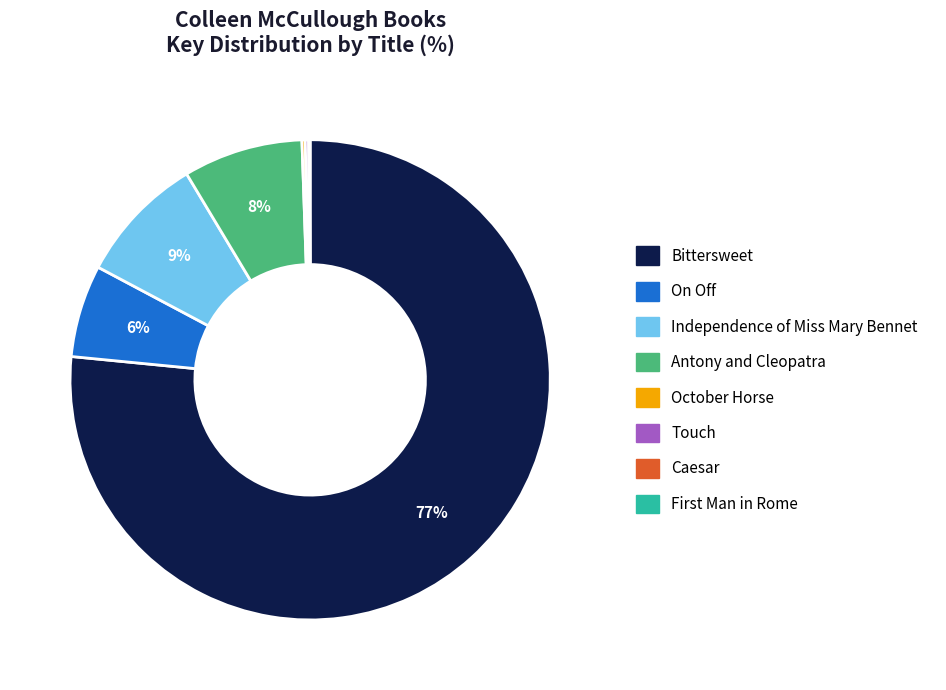

Which slice is the largest?

Bittersweet